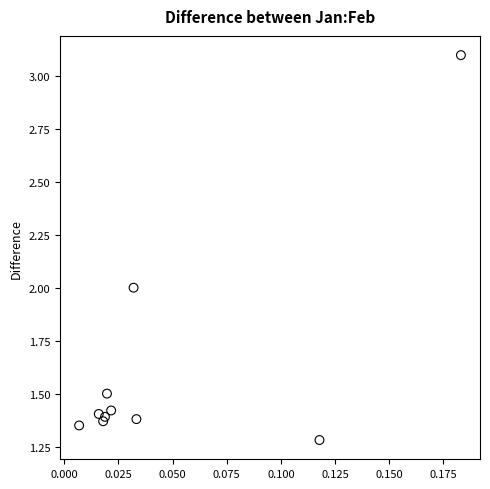

What is the range of Y values (max minus min)?

1.8